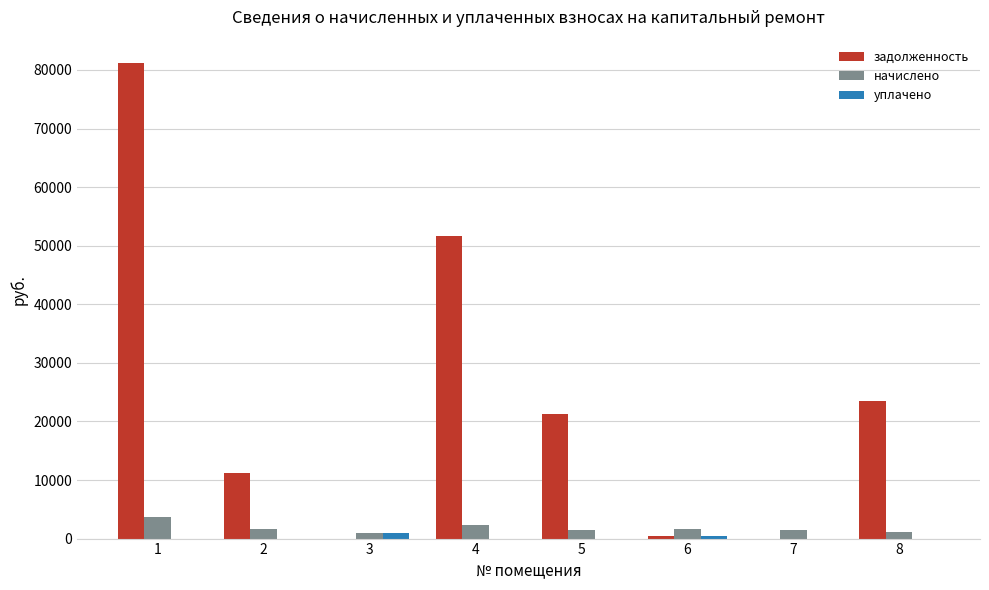

Is the value of начислено at 6 greater than the value of уплачено at 6?

Yes